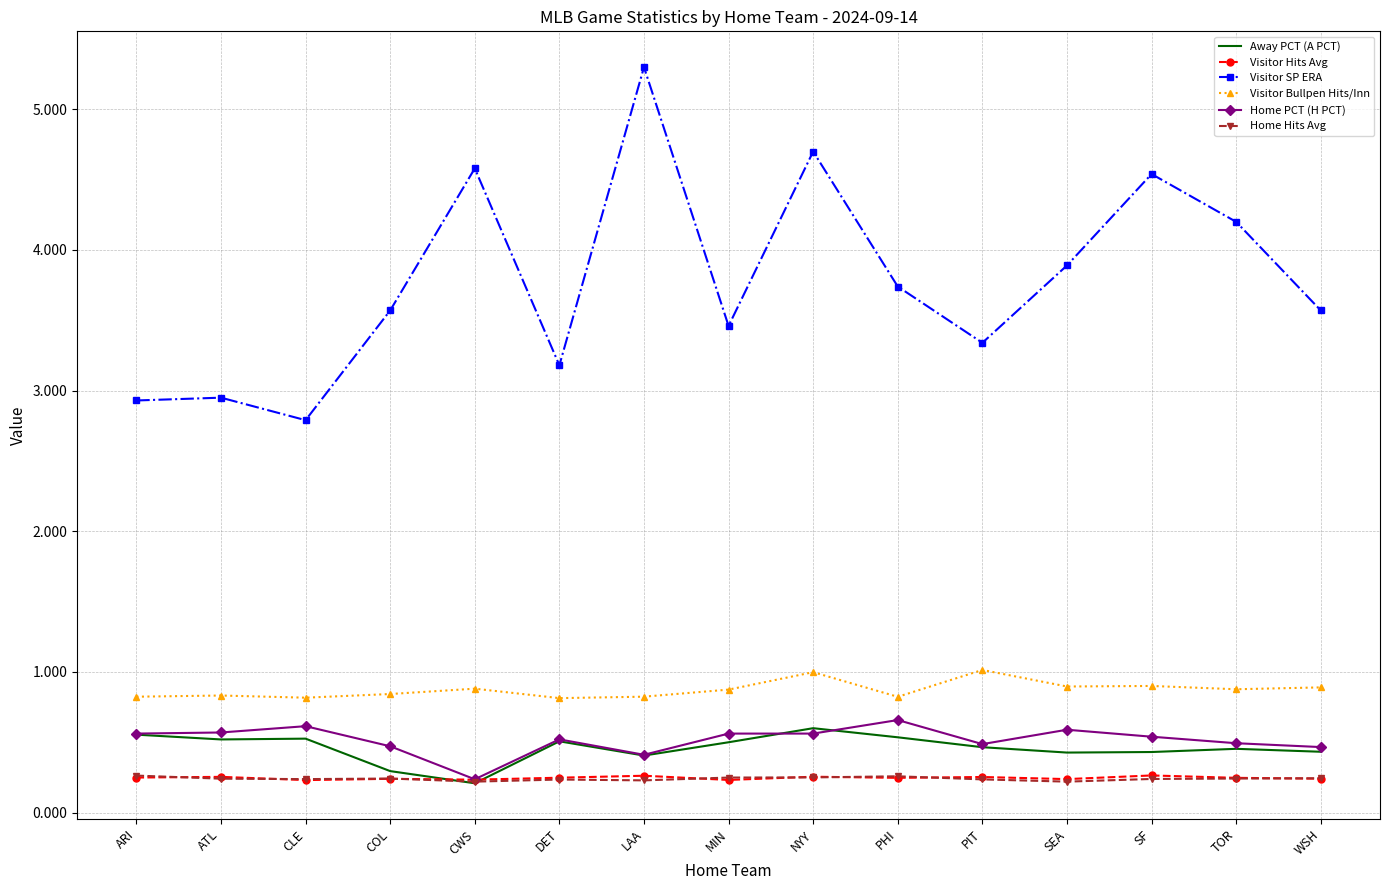

True or false: Home Hits Avg and Visitor Bullpen Hits/Inn intersect in this chart.

False